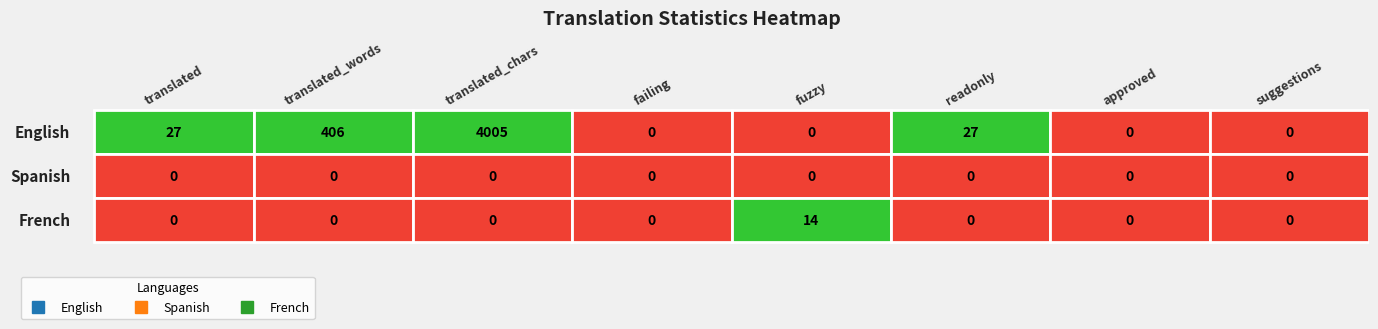

Which series has the largest total across all categories?

English